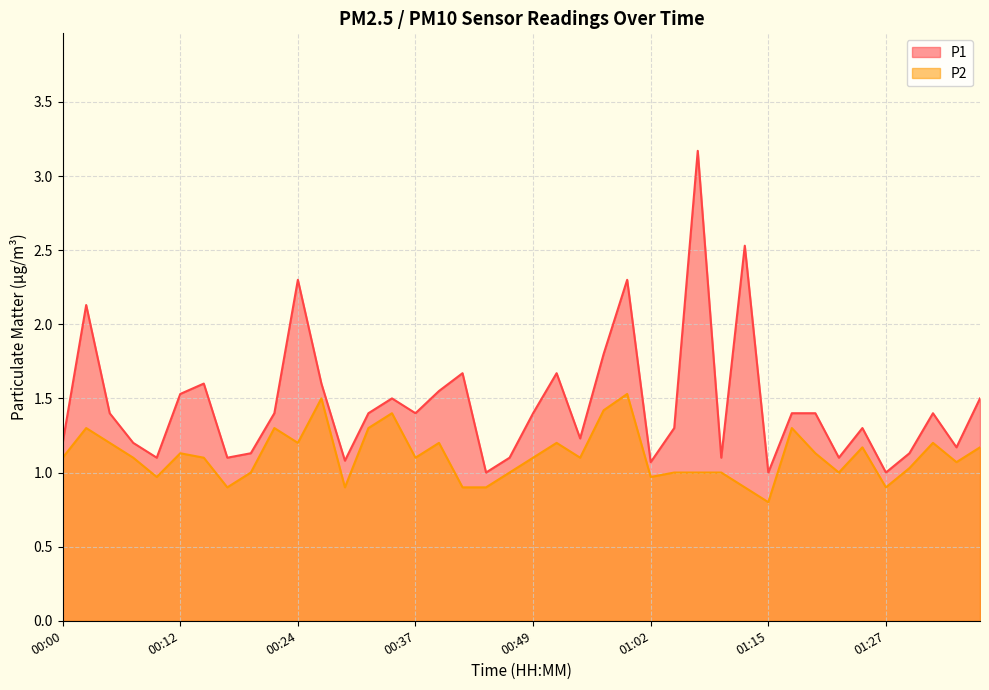

True or false: P2 has more than 2 points higher than both neighbors.

True